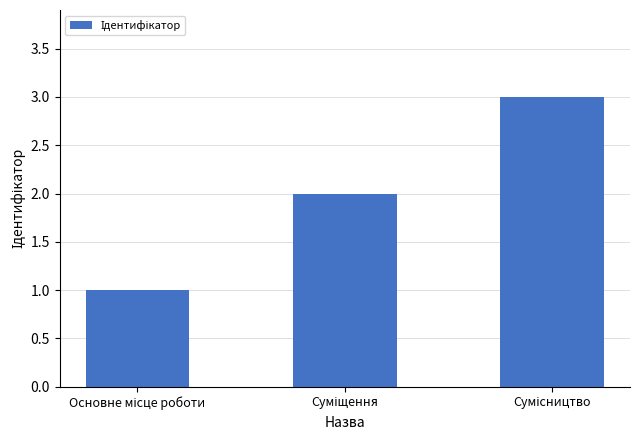

What is the sum of all values?

6